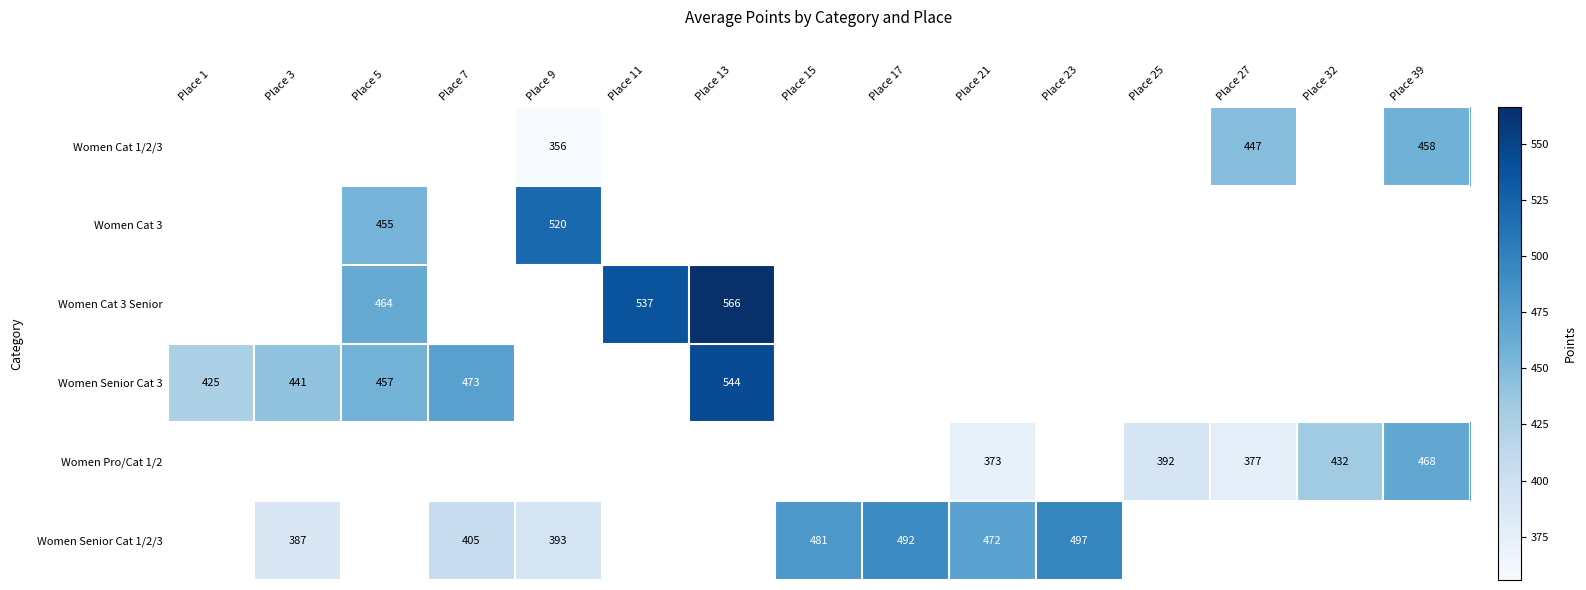

Is the value of Women Pro/Cat 1/2 at Place 11 greater than the value of Women Senior Cat 1/2/3 at Place 9?

No